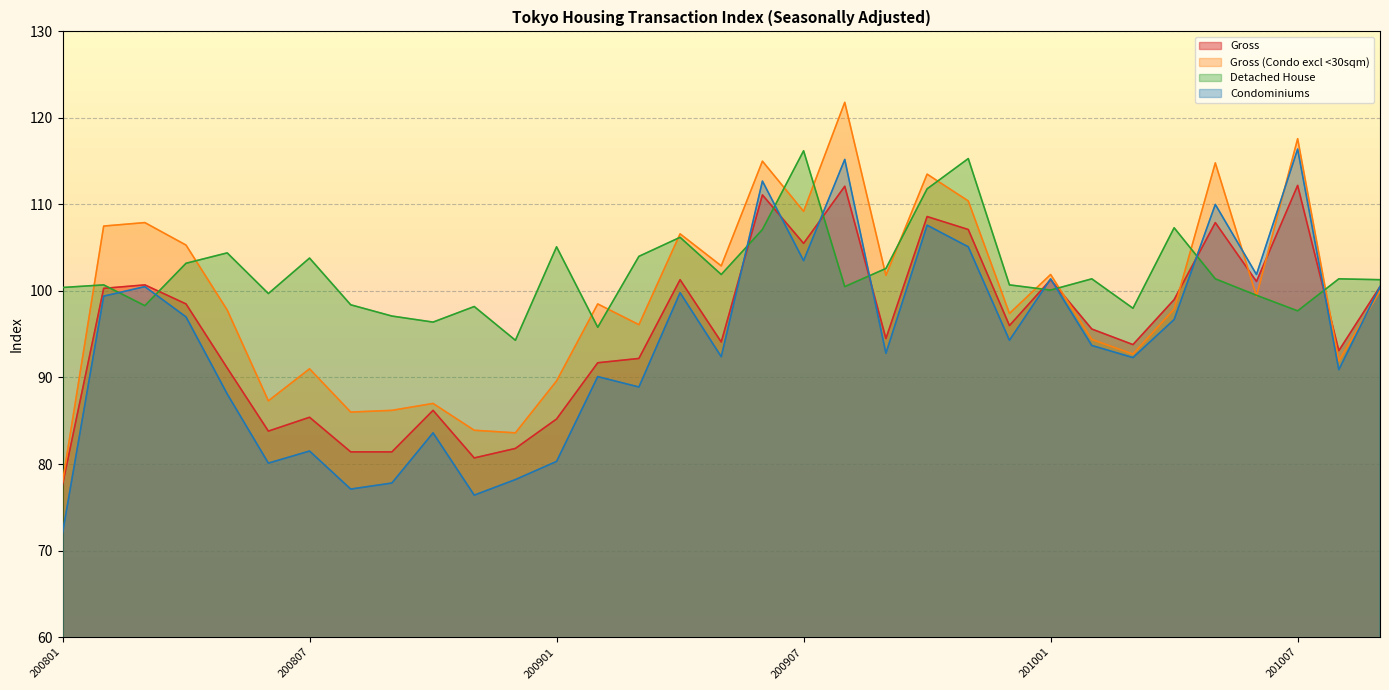

Reading left to right, what are all the values shown in this chart?

Gross: 200801=77.6	200802=100.3	200803=100.7	200804=98.5	200805=91.1	200806=83.8	200807=85.4	200808=81.4	200809=81.4	200810=86.2	200811=80.7	200812=81.8	200901=85.2	200902=91.7	200903=92.2	200904=101.3	200905=94.1	200906=111.1	200907=105.5	200908=112.1	200909=94.5	200910=108.6	200911=107.1	200912=96.0	201001=101.3	201002=95.6	201003=93.8	201004=99.0	201005=107.9	201006=101.1	201007=112.2	201008=93.1	201009=100.5
Gross (Condo excl <30sqm): 200801=77.9	200802=107.5	200803=107.9	200804=105.3	200805=97.8	200806=87.3	200807=91.0	200808=86.0	200809=86.2	200810=87.0	200811=83.9	200812=83.6	200901=89.6	200902=98.5	200903=96.1	200904=106.6	200905=102.9	200906=115.0	200907=109.2	200908=121.8	200909=101.8	200910=113.5	200911=110.4	200912=97.4	201001=101.9	201002=94.4	201003=92.7	201004=97.9	201005=114.8	201006=99.4	201007=117.6	201008=91.9	201009=100.0
Detached House: 200801=100.4	200802=100.7	200803=98.3	200804=103.2	200805=104.4	200806=99.7	200807=103.8	200808=98.4	200809=97.1	200810=96.4	200811=98.2	200812=94.3	200901=105.1	200902=95.8	200903=104.0	200904=106.2	200905=101.9	200906=107.1	200907=116.2	200908=100.5	200909=102.6	200910=111.8	200911=115.3	200912=100.7	201001=100.1	201002=101.4	201003=98.0	201004=107.3	201005=101.4	201006=99.5	201007=97.7	201008=101.4	201009=101.3
Condominiums: 200801=72.0	200802=99.4	200803=100.5	200804=97.0	200805=88.1	200806=80.1	200807=81.5	200808=77.1	200809=77.8	200810=83.6	200811=76.4	200812=78.2	200901=80.3	200902=90.1	200903=88.9	200904=99.8	200905=92.4	200906=112.7	200907=103.5	200908=115.2	200909=92.8	200910=107.6	200911=105.1	200912=94.3	201001=101.4	201002=93.7	201003=92.3	201004=96.7	201005=110.0	201006=101.9	201007=116.4	201008=90.9	201009=100.5